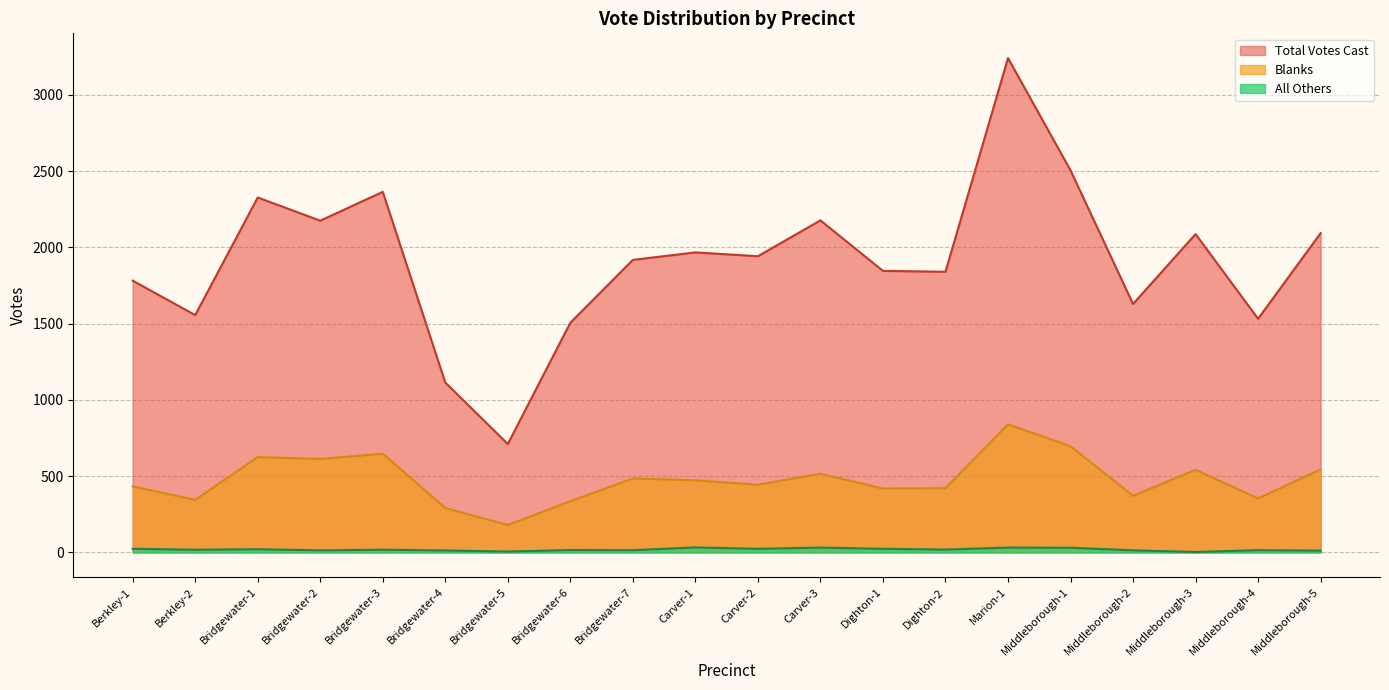

List the series in order of their peak value, highest first.

Total Votes Cast, Blanks, All Others